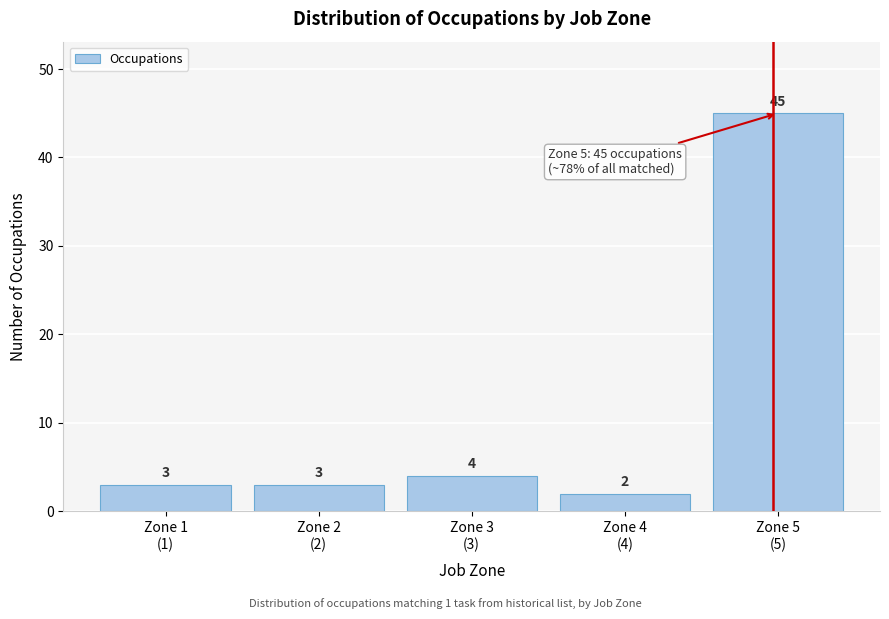

Reading left to right, extract all data points from this chart.

3	3	4	2	45